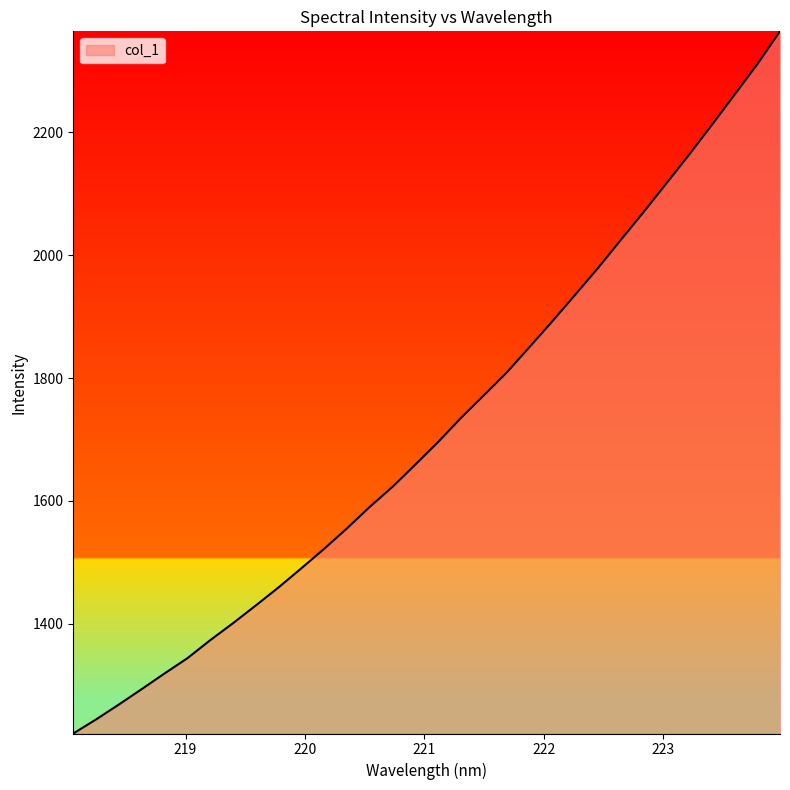

What is the smallest value displayed?

1221.6